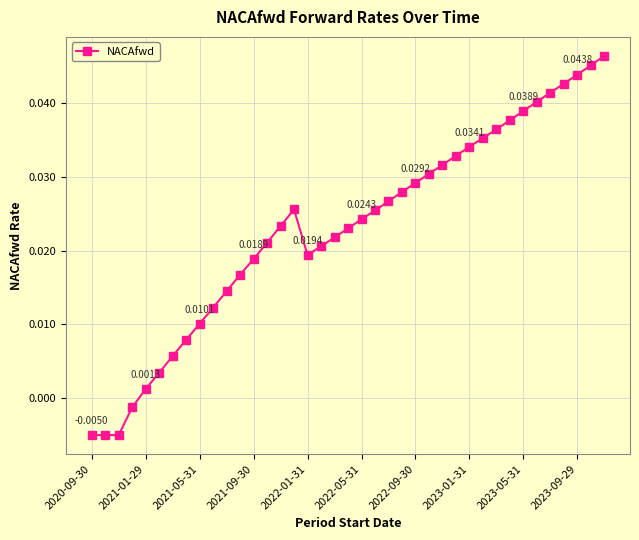

True or false: there are more than 0 points higher than both neighbors.

True